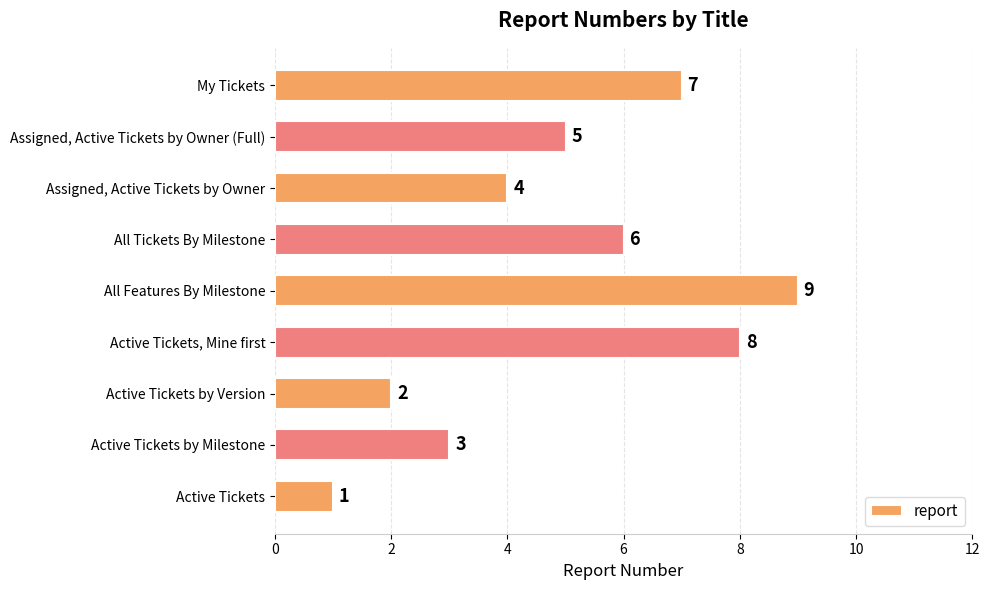

What is the maximum value shown in the chart?

9